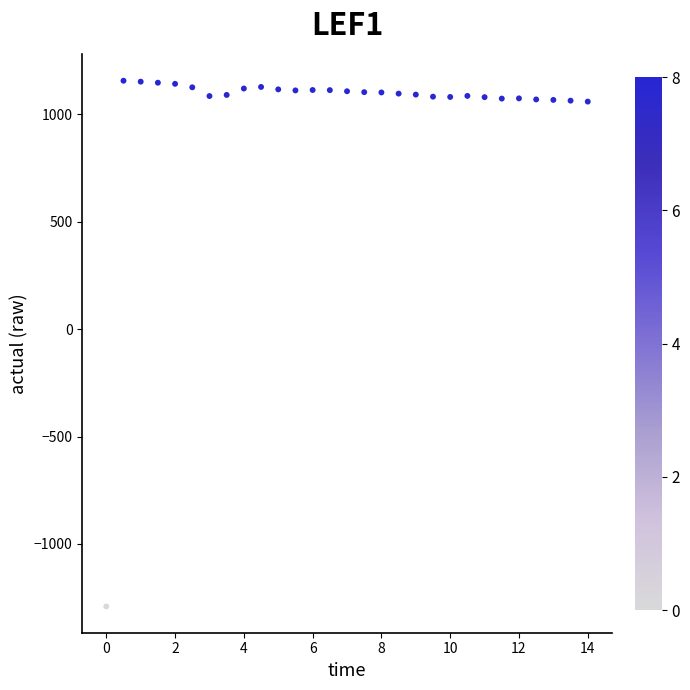

What is the range of Y values (max minus min)?

2447.1